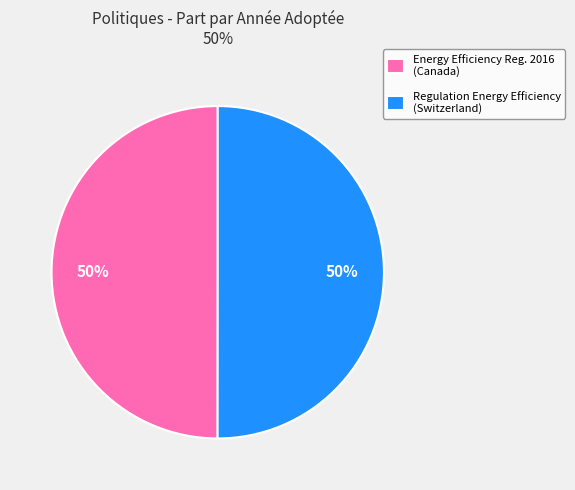

To the nearest percent, what is the combined percentage of Regulation Energy Efficiency (Switzerland) and Energy Efficiency Reg. 2016 (Canada)?

100%